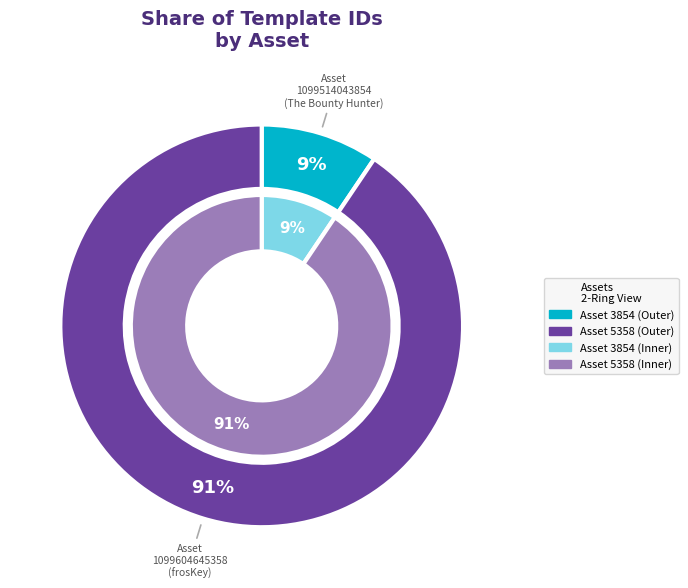

The 1099514043854 slice represents 16% of the pie. True or false?

False